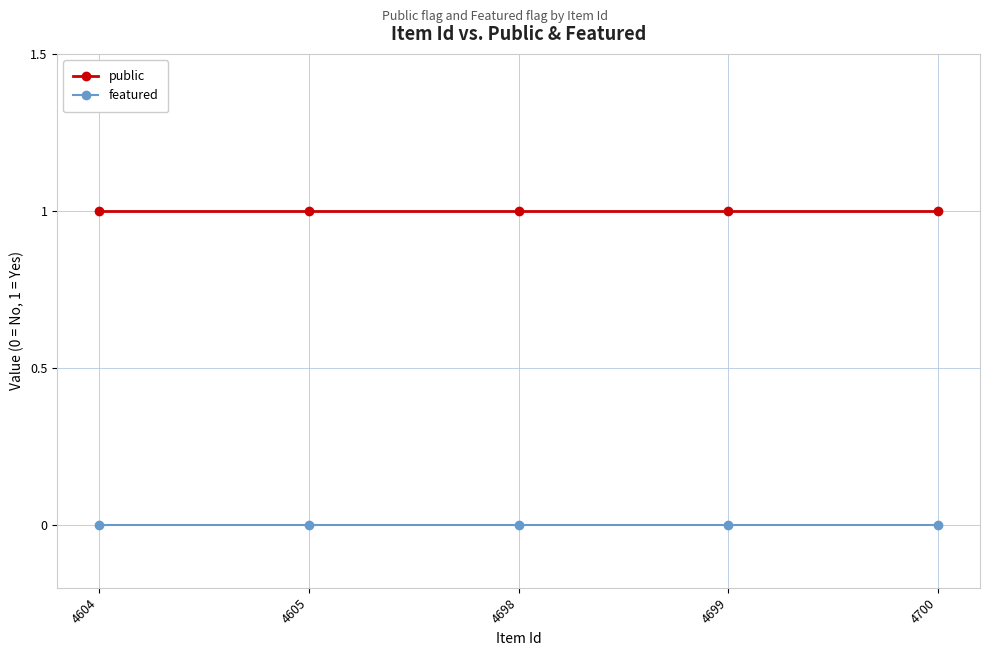

What is the sum of the public values at 4604 and 4699?

2